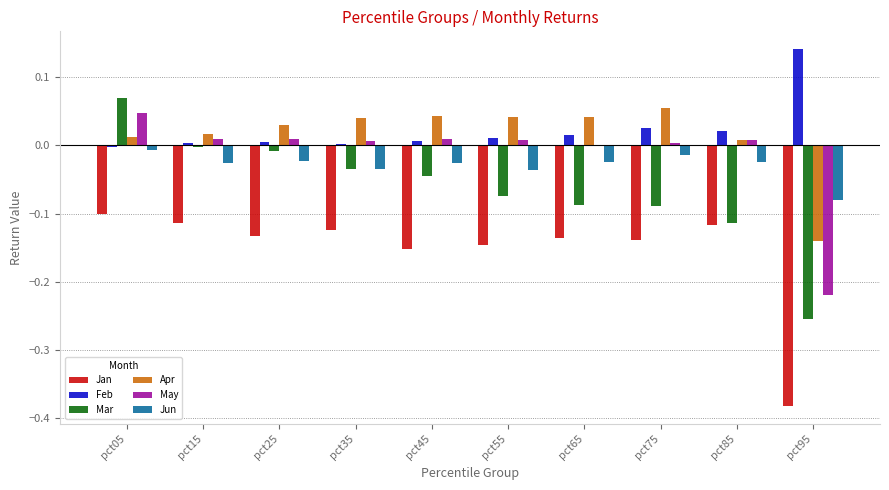

Is it true that Jun equals -0.0 at pct85?

True